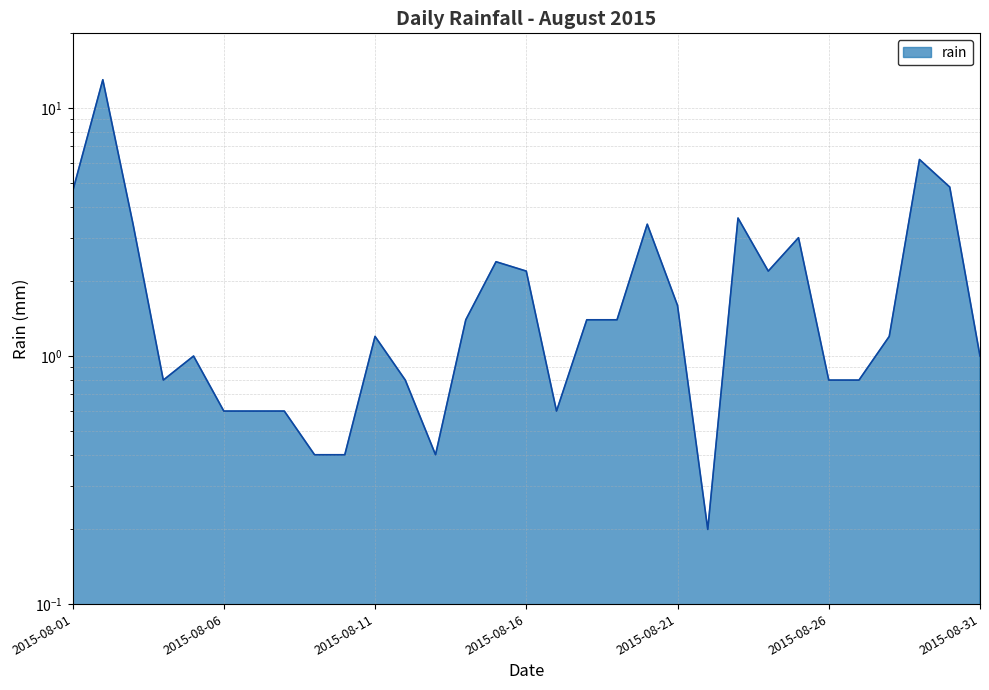

What is the difference between the second highest and minimum values?

6.0